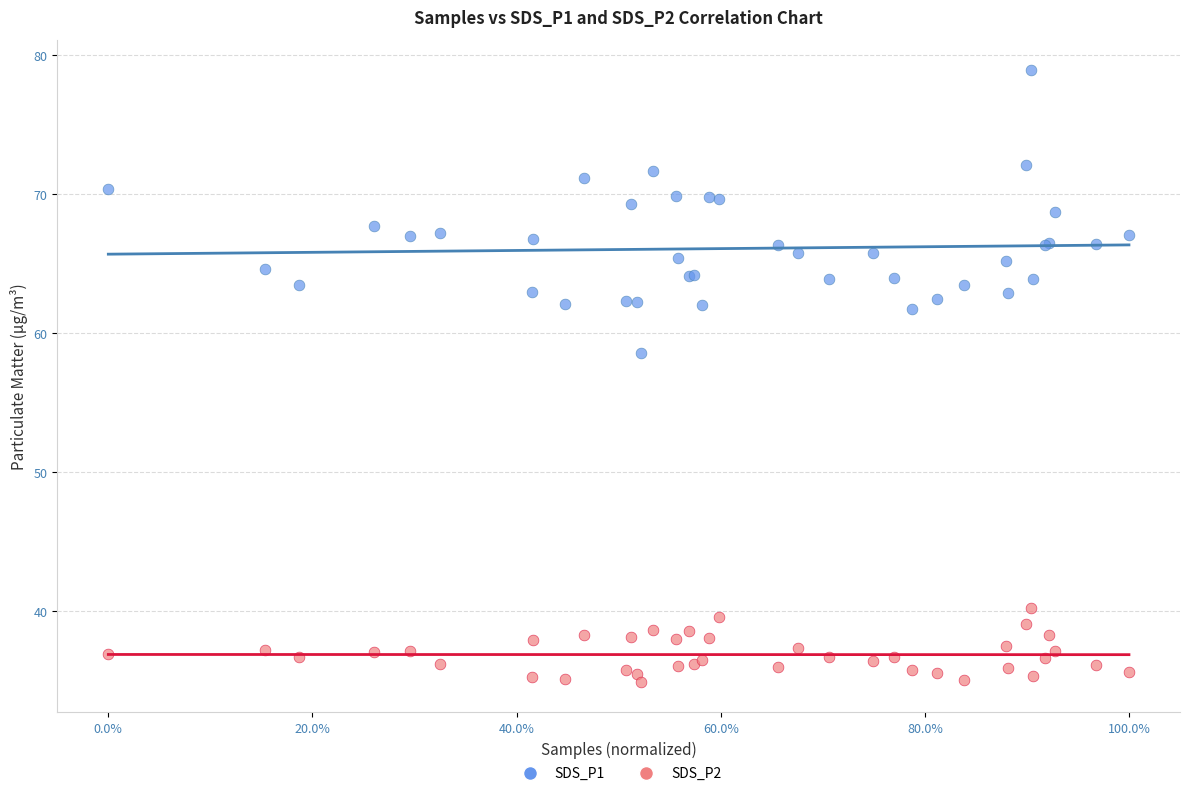

Which series has the widest spread of Y values?

SDS_P1